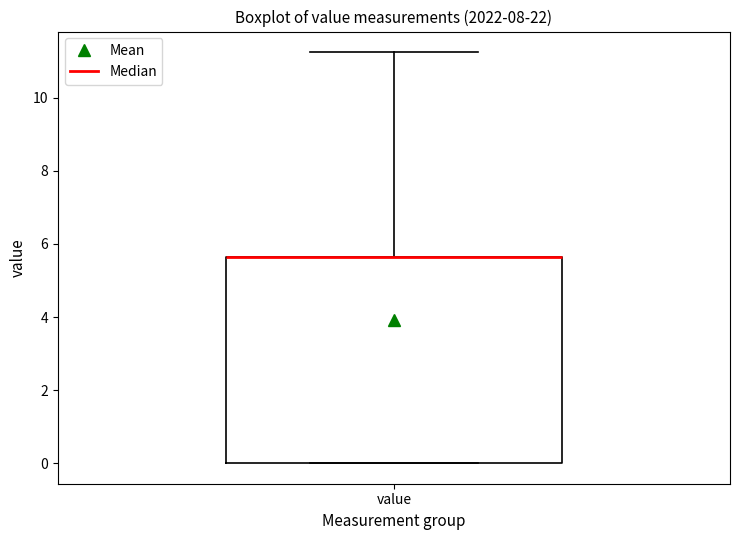

Read this box plot against the y-axis: the position of the median line, the range covered by the box, and the ends of both whiskers. The values are not printed on the chart, so give them approximately, as read against the axis.

median 5.6 (drawn on the box's upper edge), box 0.0 to 5.6, whiskers 0.0 to 11.2